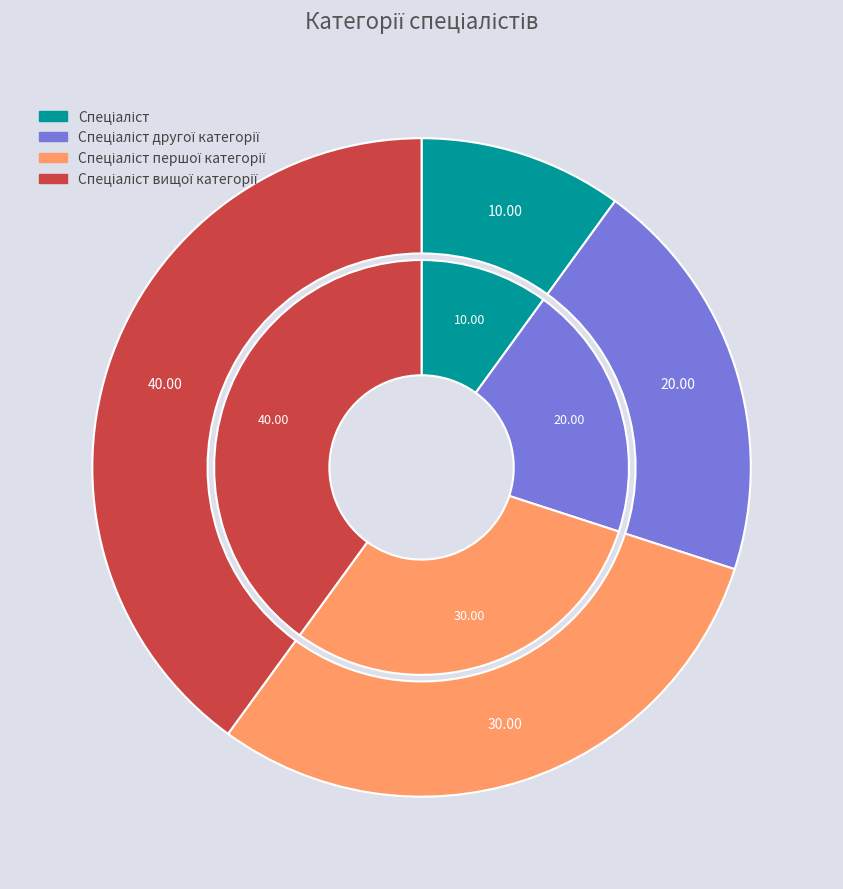

Count the number of slices in the pie.

4